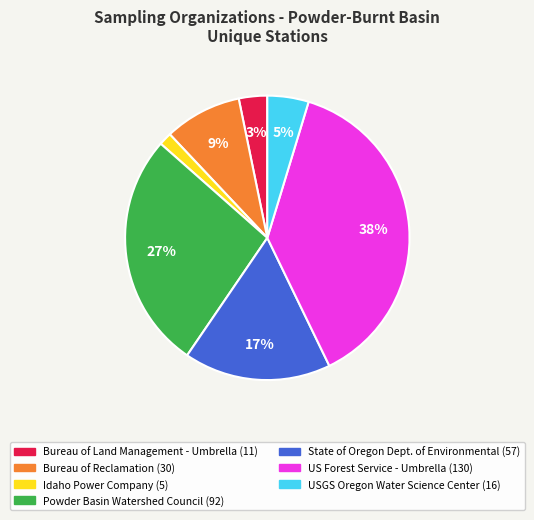

Combined, do Powder Basin Watershed Council and Bureau of Reclamation account for over 50%?

No